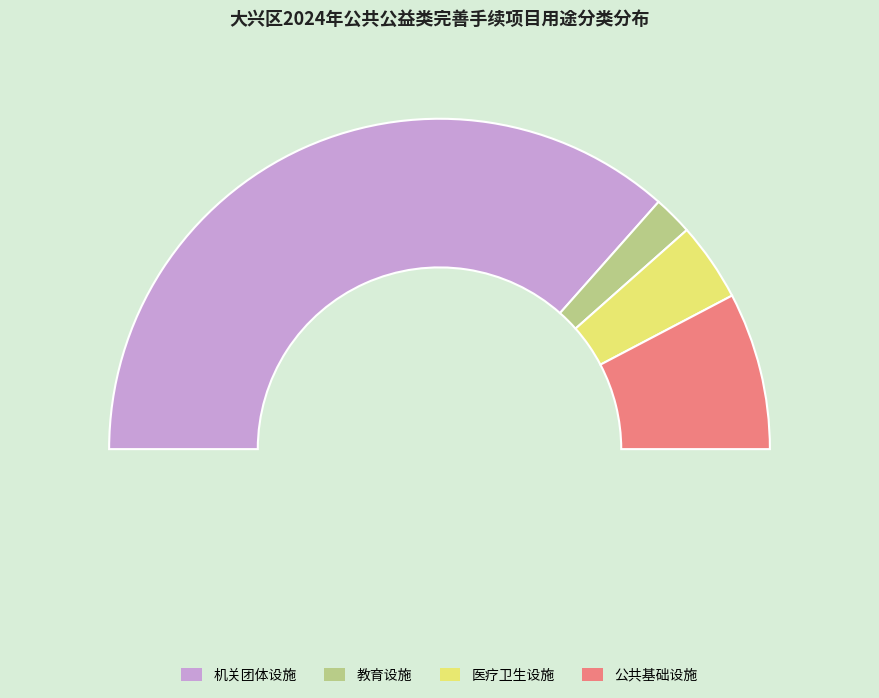

The 机关团体设施 slice represents 67% of the pie. True or false?

False